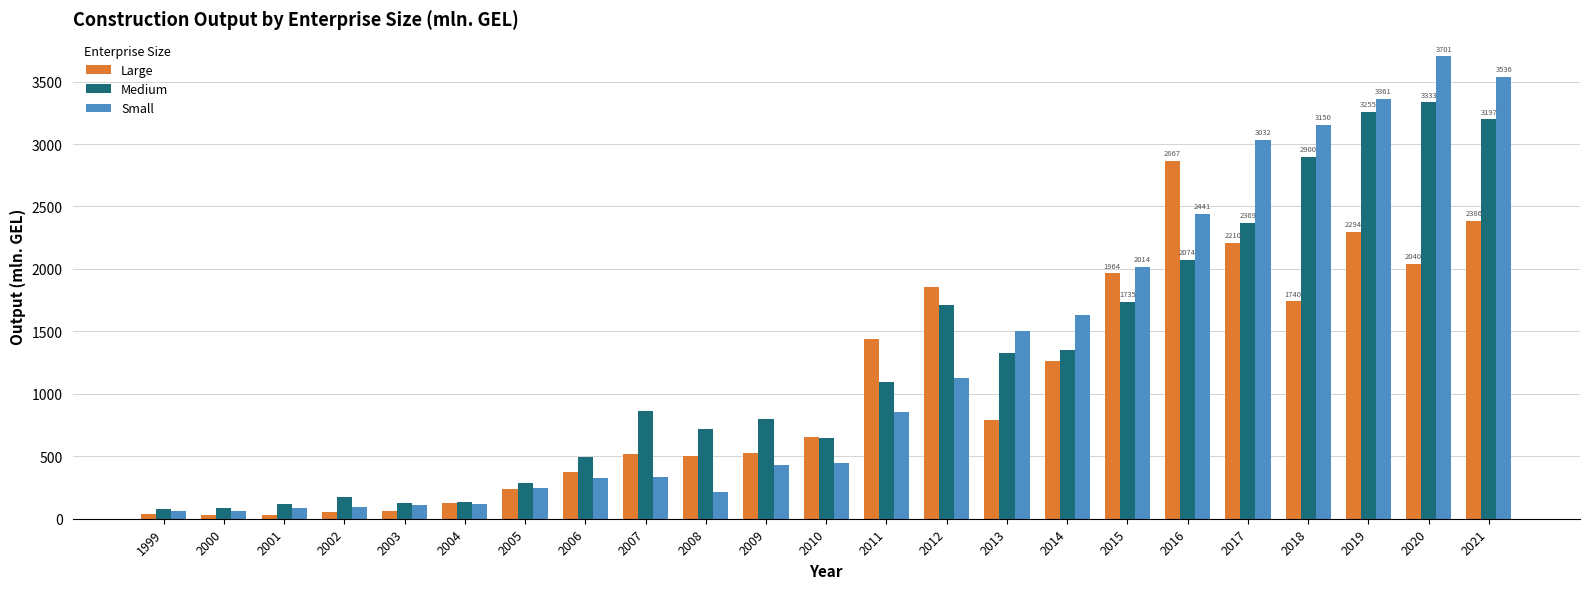

Are the bars grouped side by side (vs. stacked)?

Yes